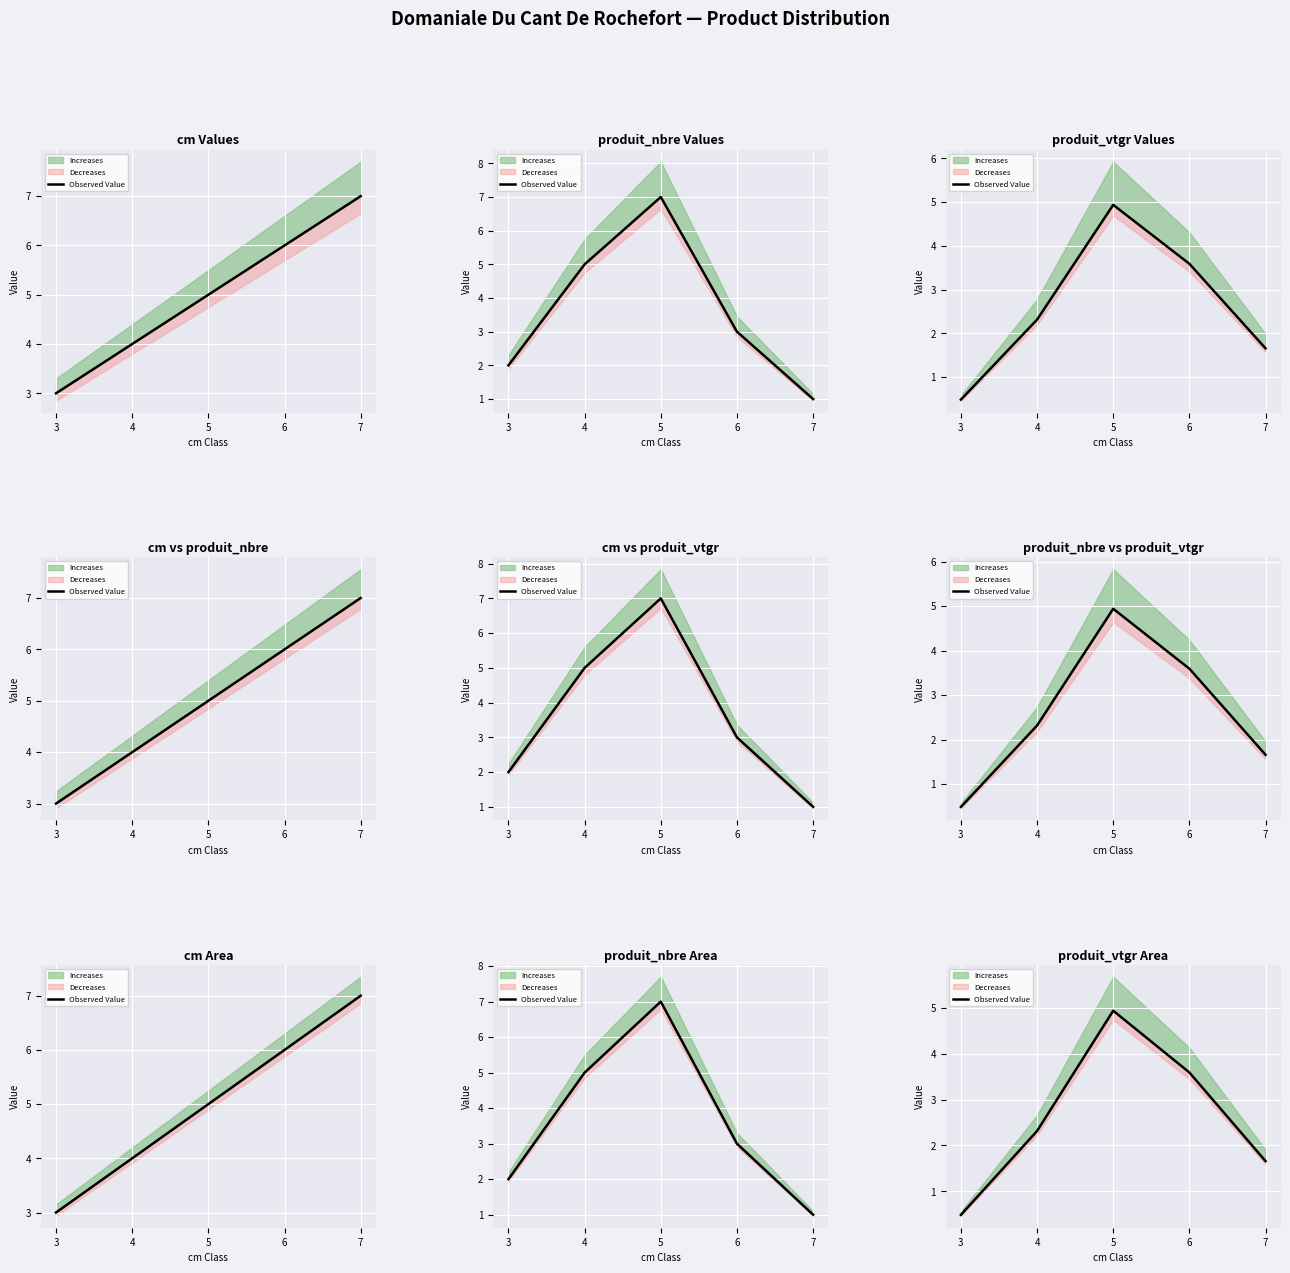

At which category does the chart reach its minimum across all series?

3